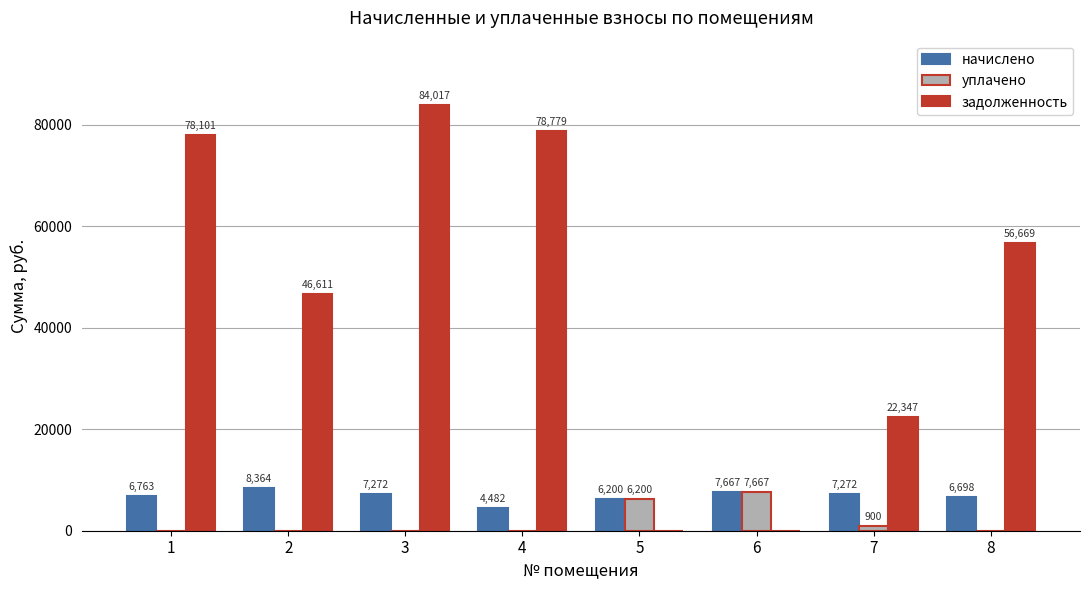

Are the bars grouped side by side (vs. stacked)?

Yes